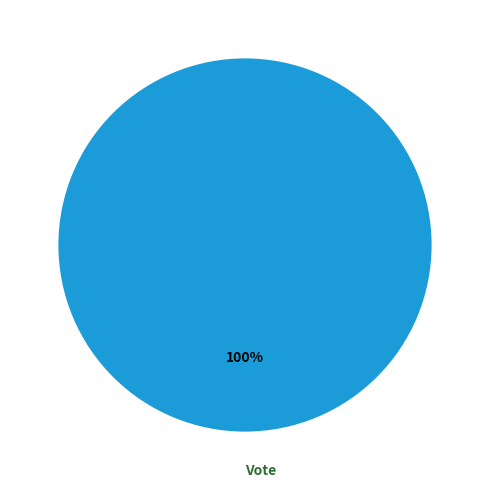

Rank the categories by value from highest to lowest.

Vote